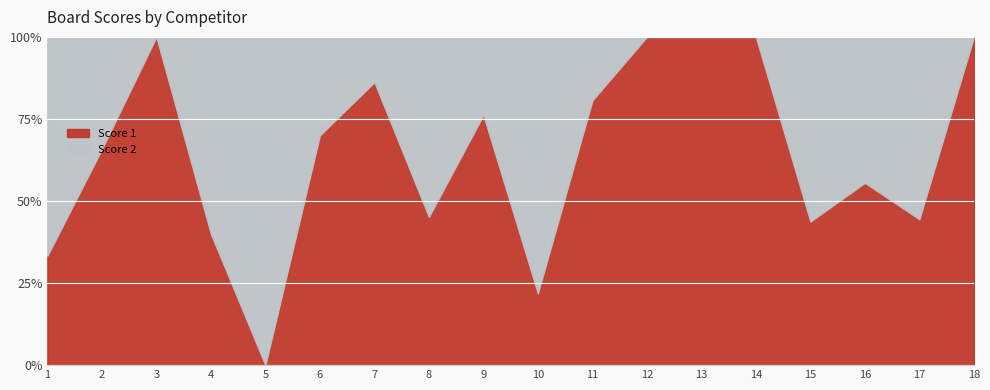

True or false: Score 2 has a value of 16 at 1.

True